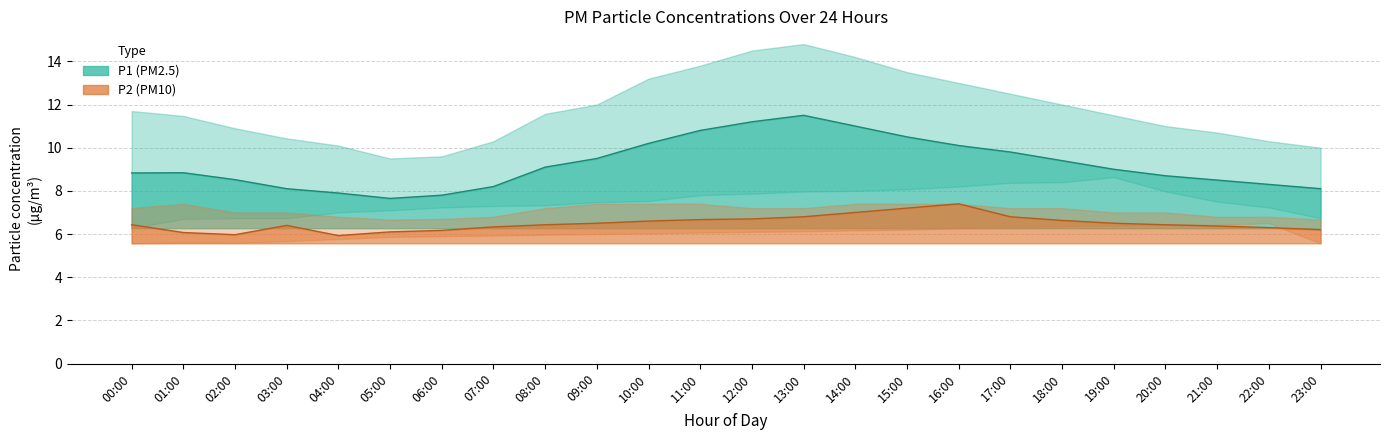

Reading left to right, transcribe all the data shown in this chart.

P1 line: 8.8	8.8	8.5	8.1	7.9	7.7	7.8	8.2	9.1	9.5	10.2	10.8	11.2	11.5	11.0	10.5	10.1	9.8	9.4	9.0	8.7	8.5	8.3	8.1
P2 line: 6.4	6.1	6.0	6.4	5.9	6.1	6.2	6.3	6.4	6.5	6.6	6.7	6.7	6.8	7.0	7.2	7.4	6.8	6.6	6.5	6.4	6.4	6.3	6.2